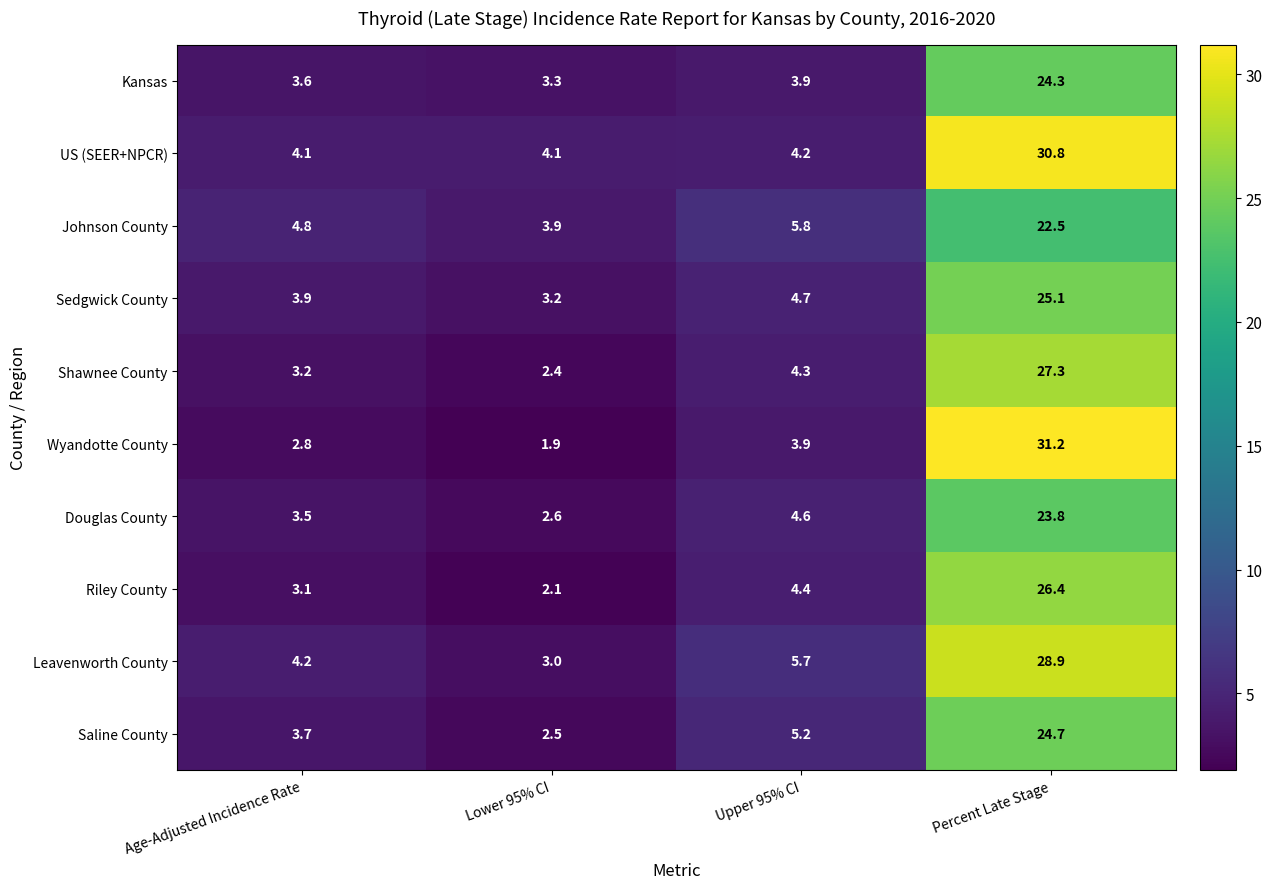

At which category does the chart reach its peak across all series?

Percent Late Stage